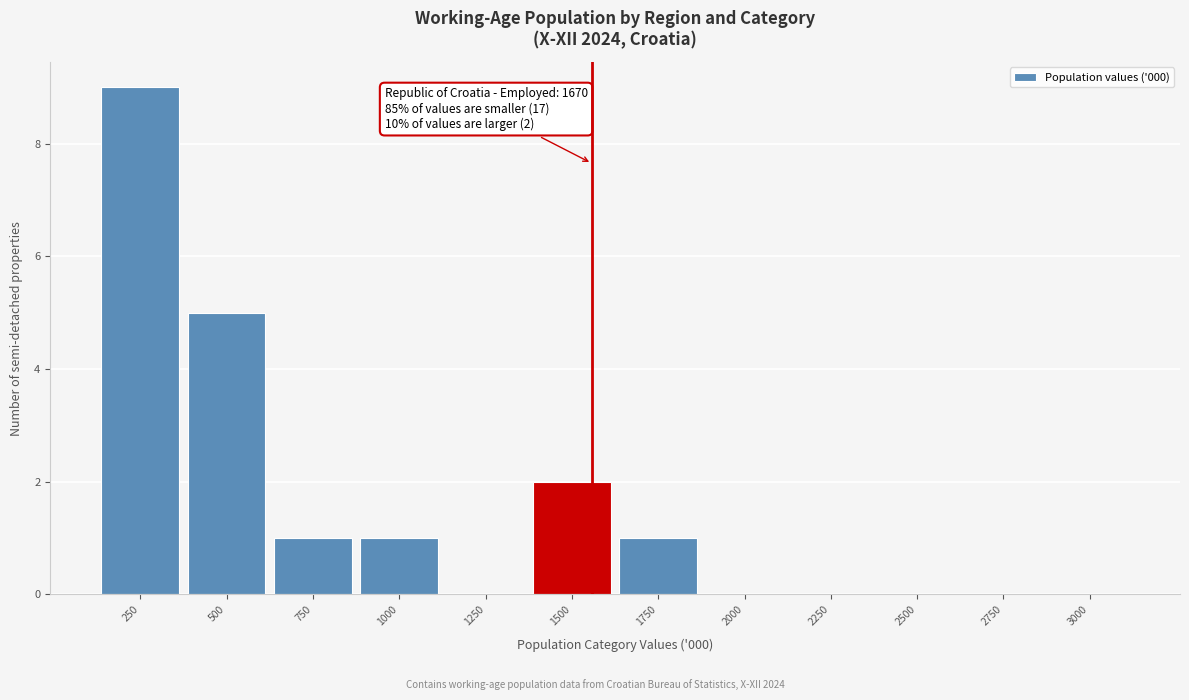

Reading left to right, what are all the values shown in this chart?

250=9	500=5	750=1	1000=1	1250=0	1500=2	1750=1	2000=0	2250=0	2500=0	2750=0	3000=0